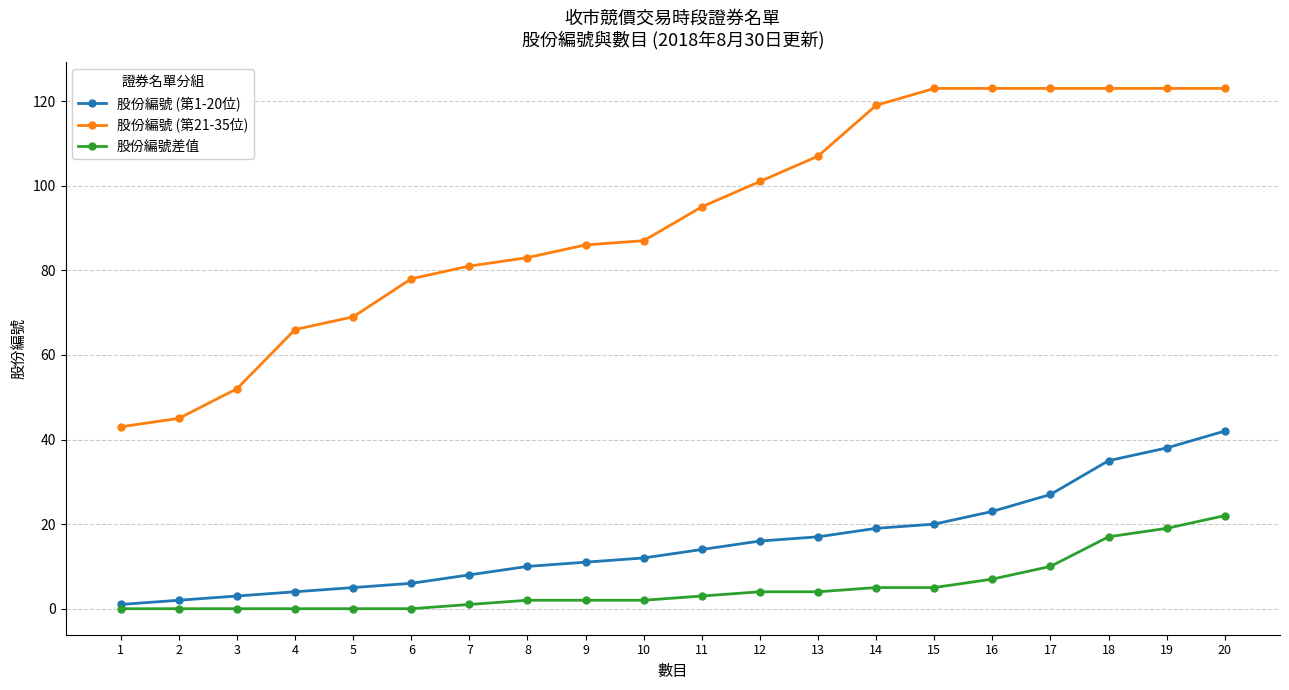

How many lines are shown in the chart?

3